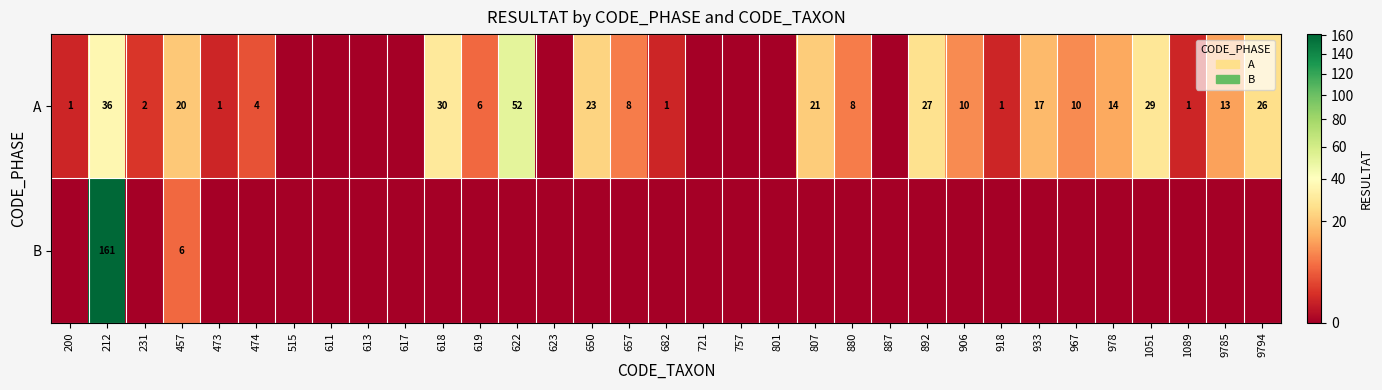

The value of A at 1089 is 1. True or false?

True